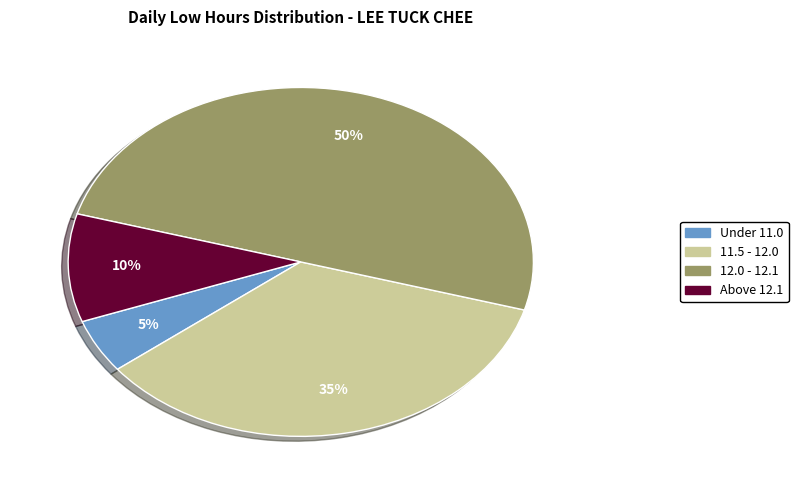

To the nearest percent, what portion does Above 12.1 represent?

10%